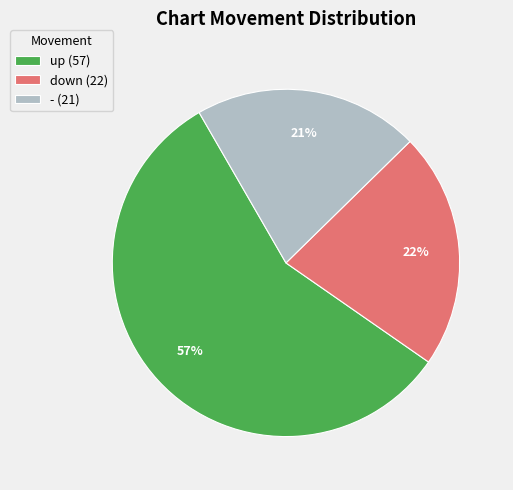

Which category accounts for the majority?

up